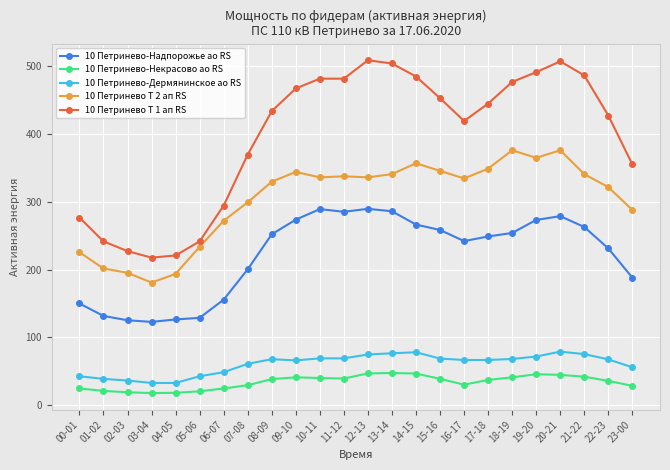

Is this an area chart (filled region under the line)?

No